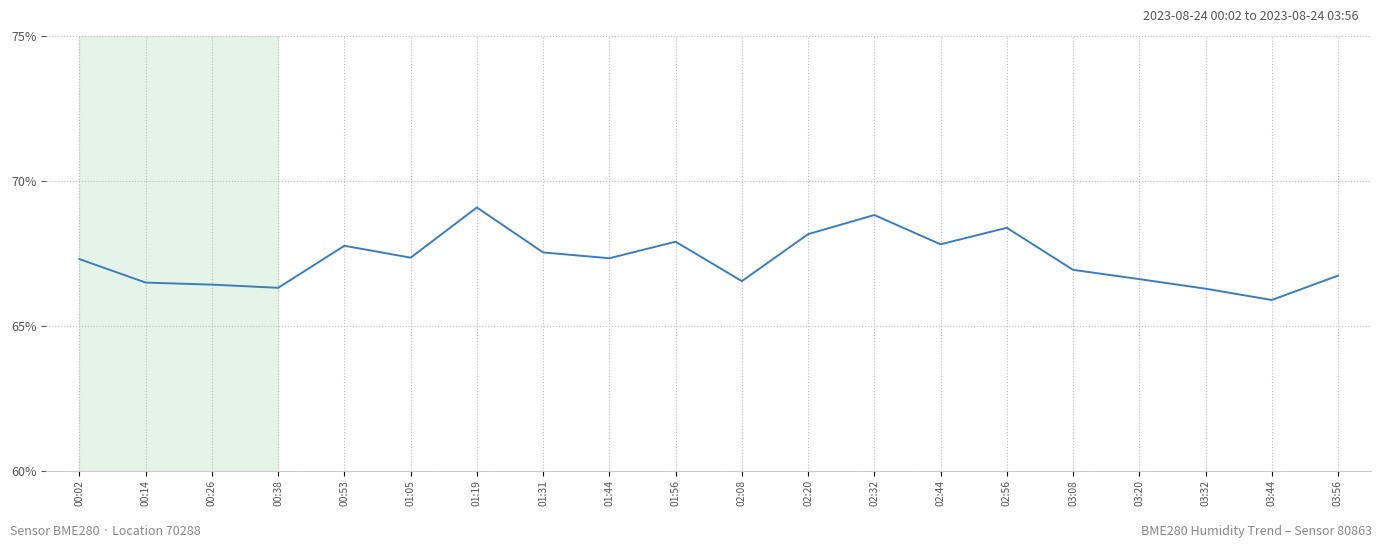

Reading left to right, extract all data points from this chart.

00:02=67.3	00:14=66.5	00:26=66.4	00:38=66.3	00:53=67.8	01:05=67.3	01:19=69.1	01:31=67.5	01:44=67.3	01:56=67.9	02:08=66.5	02:20=68.2	02:32=68.8	02:44=67.8	02:56=68.4	03:08=66.9	03:20=66.6	03:32=66.3	03:44=65.9	03:56=66.7